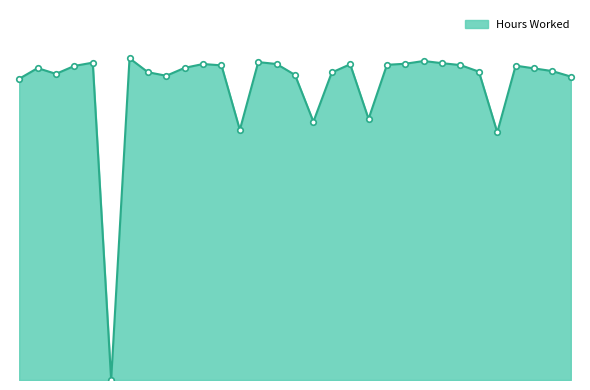

Does the chart display data point markers on the line(s)?

No